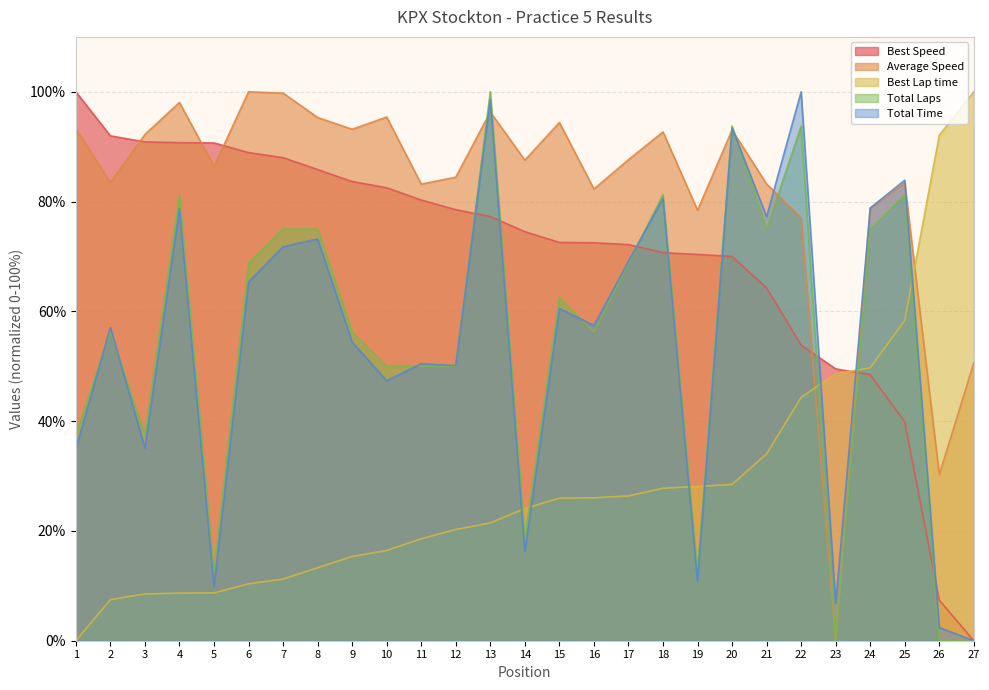

What is the difference between the Average Speed values at 9 and 20?

0.1